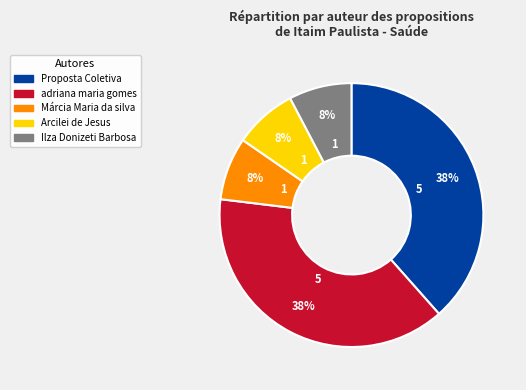

To the nearest percent, what percentage of the pie is Proposta Coletiva?

38%